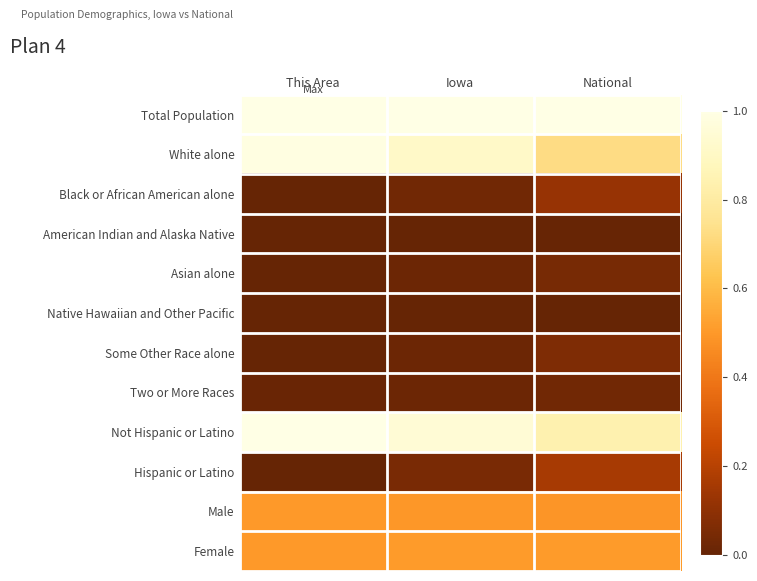

Which category has the lowest value across all series?

This Area